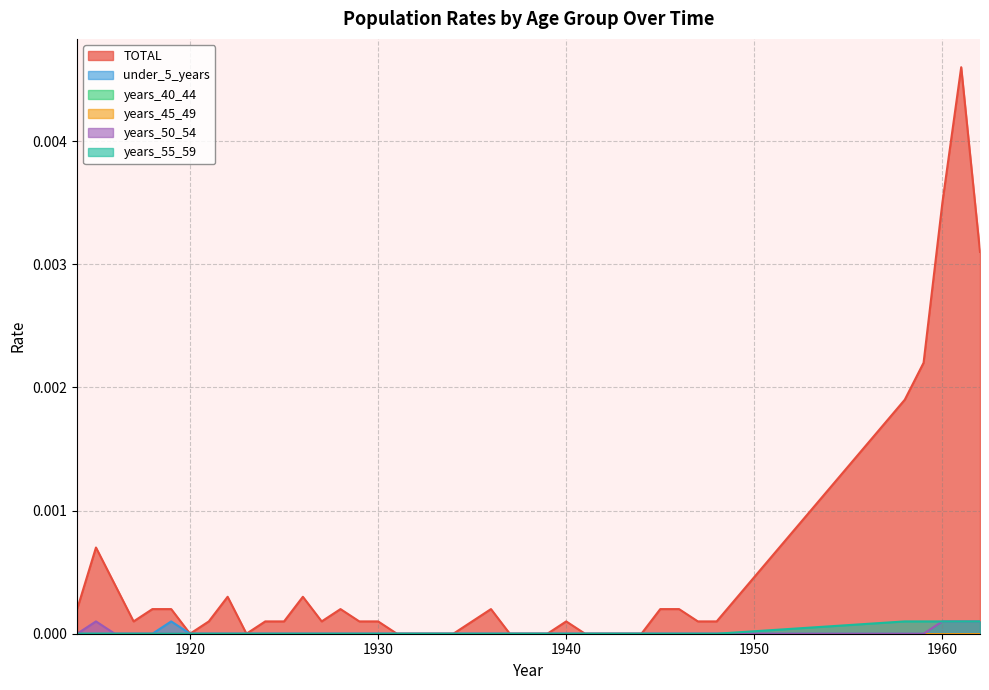

At which label is under_5_years closest to 0?

1914